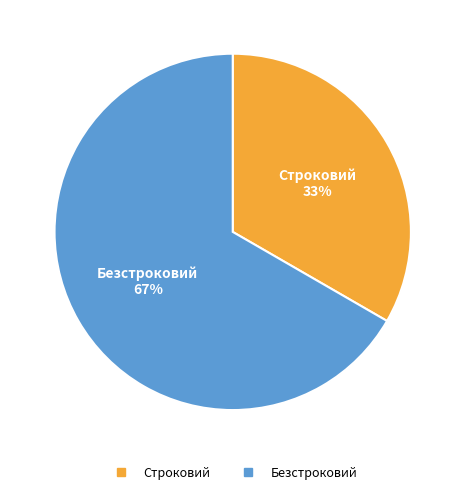

Combined, do Строковий and Безстроковий account for over 50%?

Yes